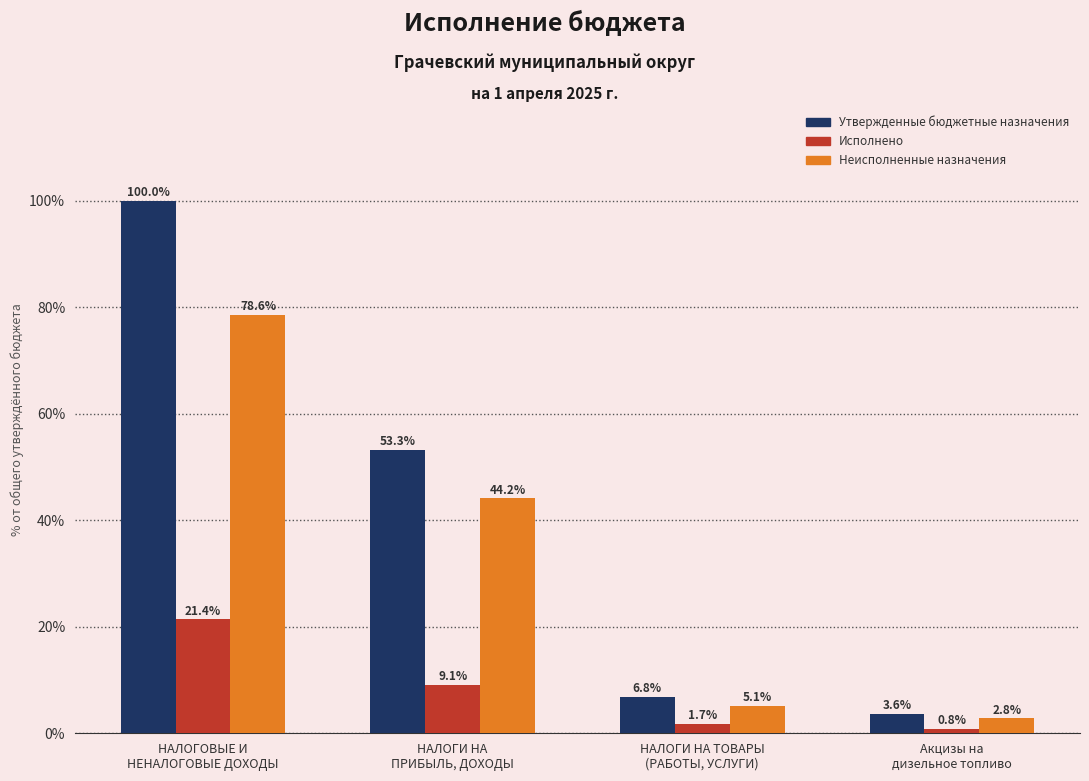

What is the greatest value displayed?

100.0